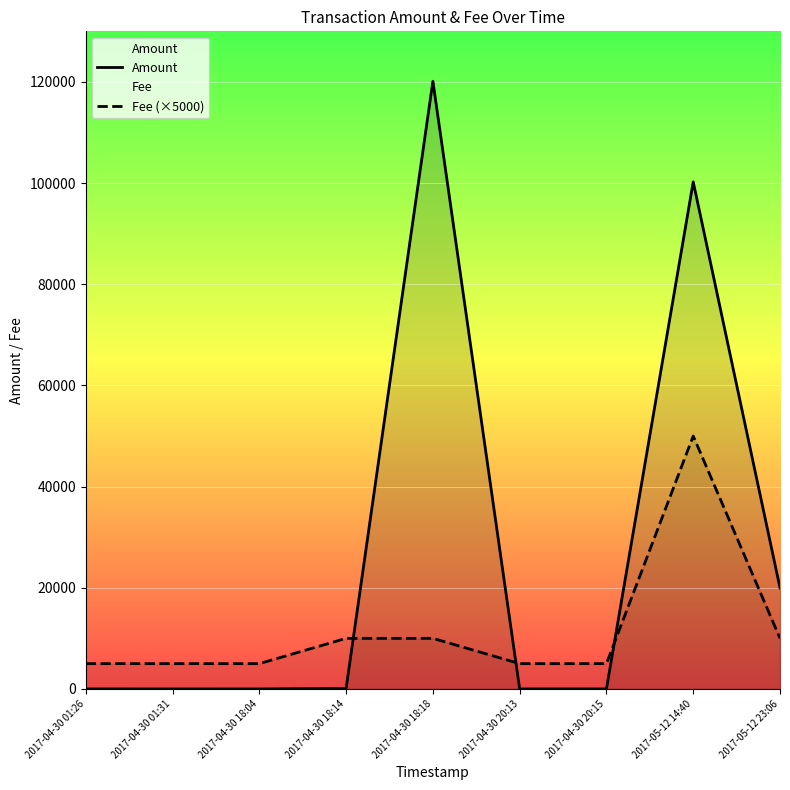

At which label does Amount first exceed 3?

2017-04-30 18:14